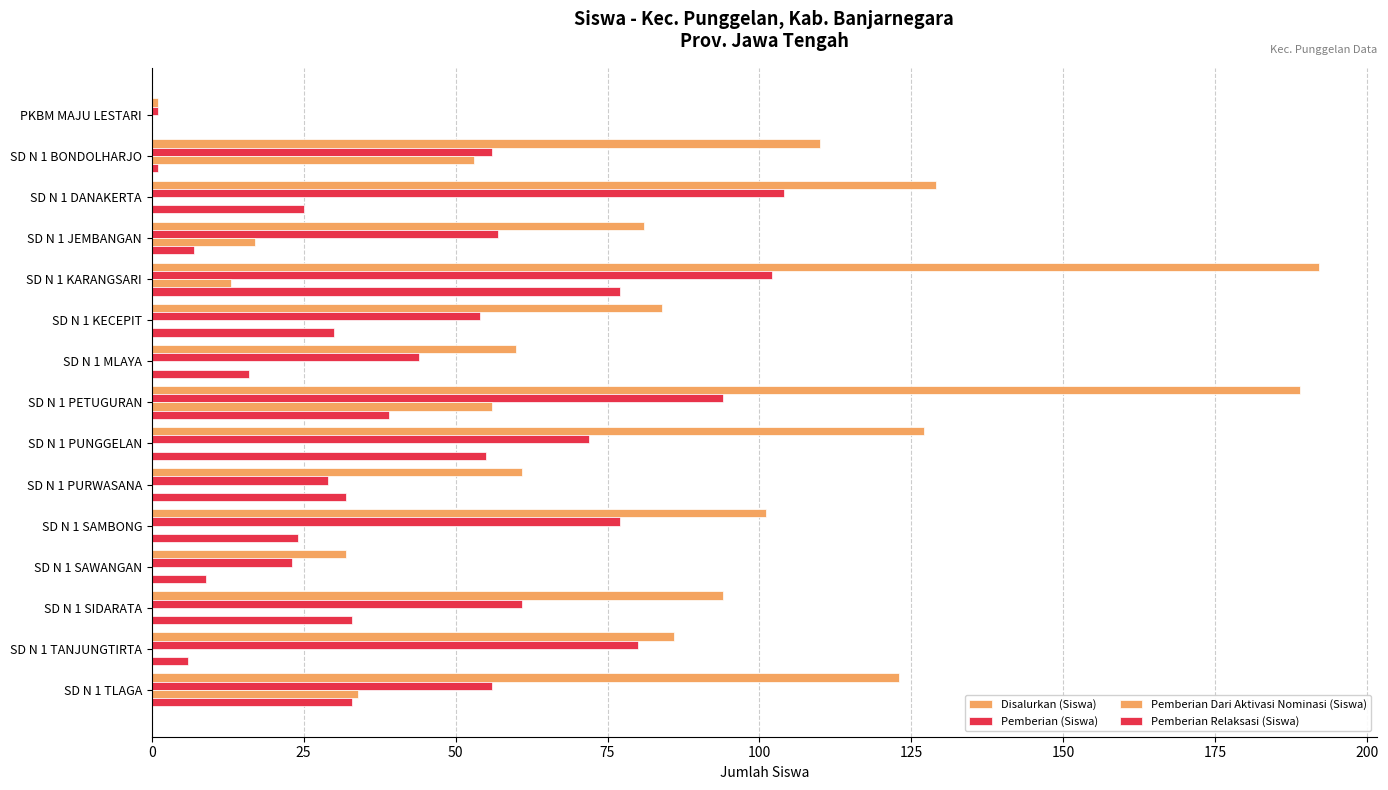

Which series has the largest total across all categories?

Disalurkan (Siswa)